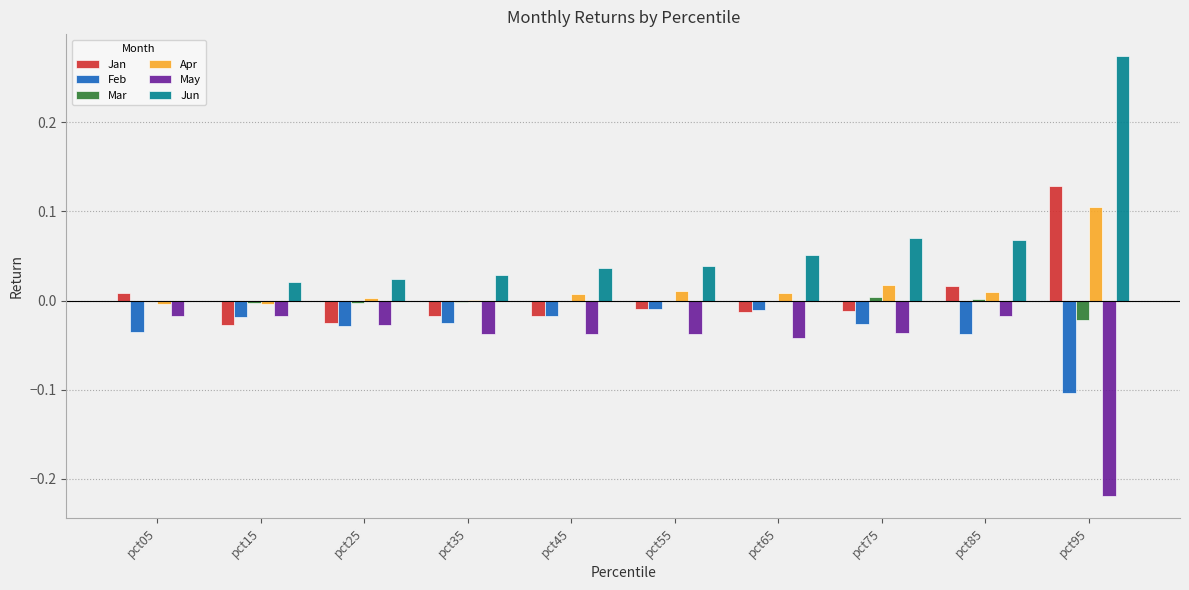

How many data points in Jan are above 0?

3